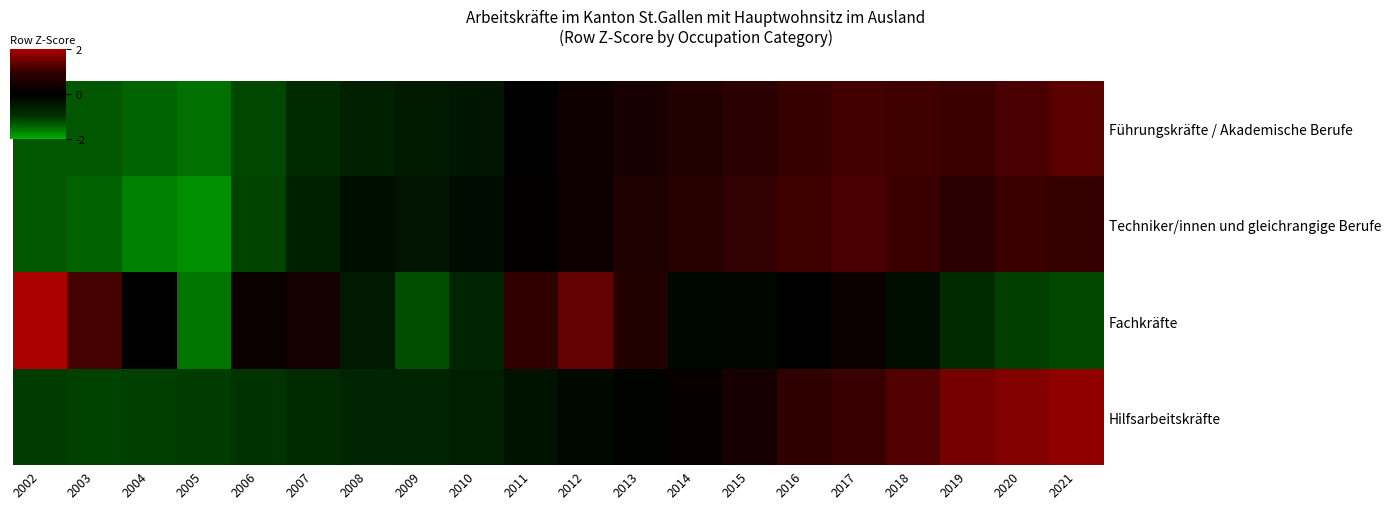

Between 2014 and 2015, which is larger?

2015